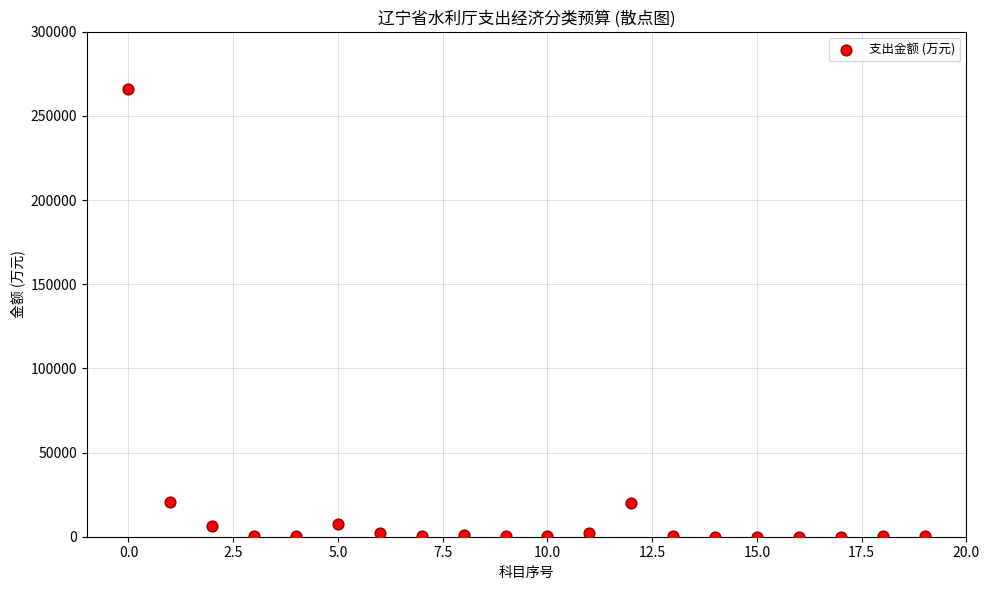

Count the number of points in this scatter plot.

20